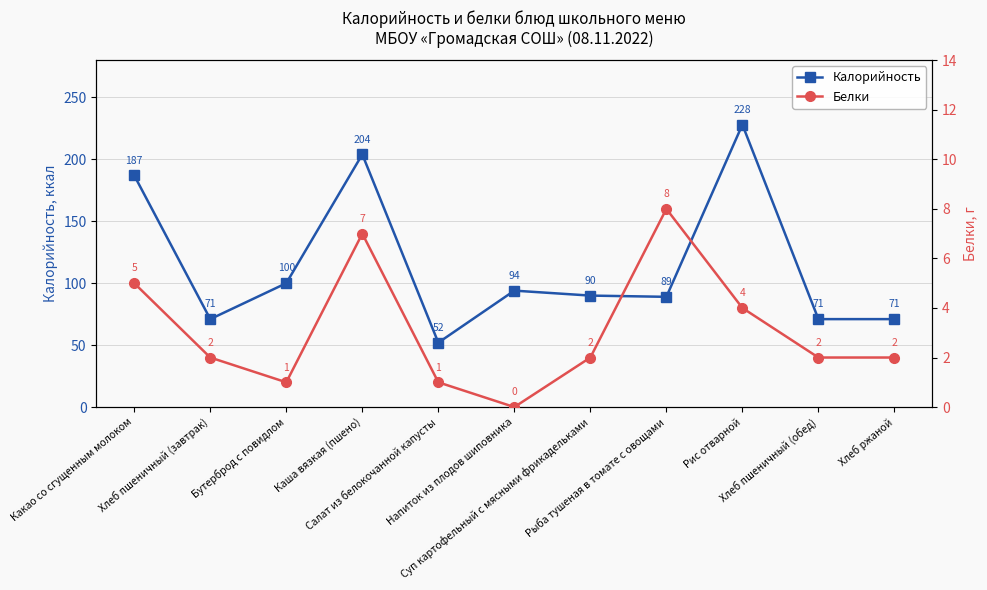

How many distinct data groups are displayed?

2